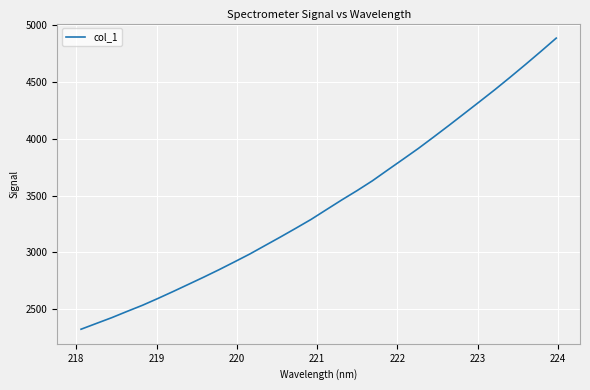

Does the chart display data point markers on the line(s)?

No